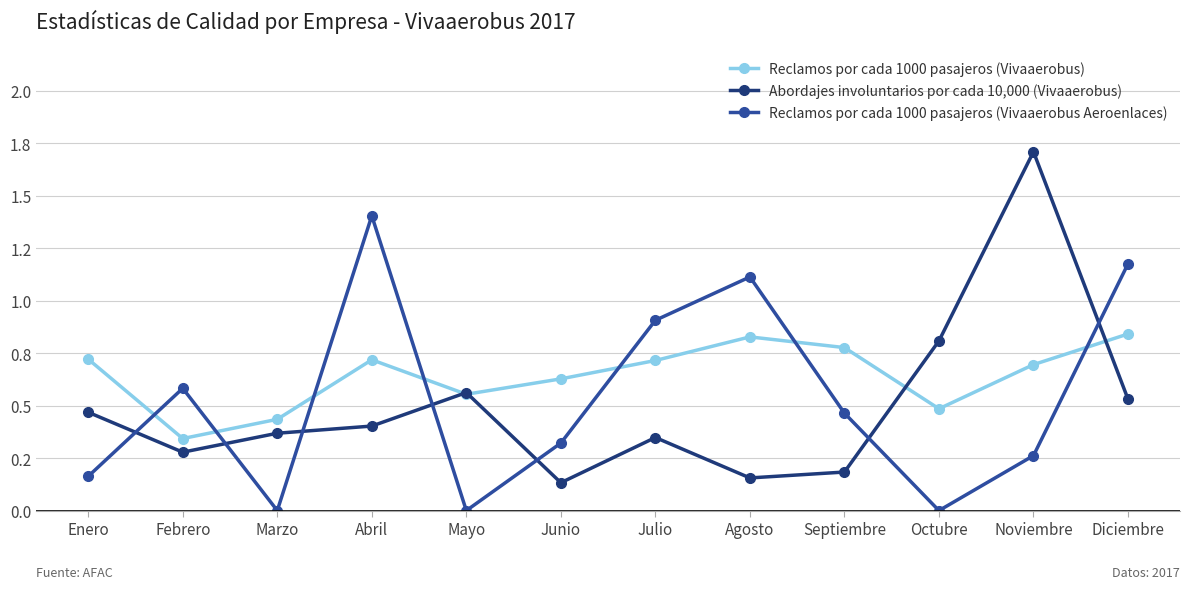

Is this an area chart (filled region under the line)?

No